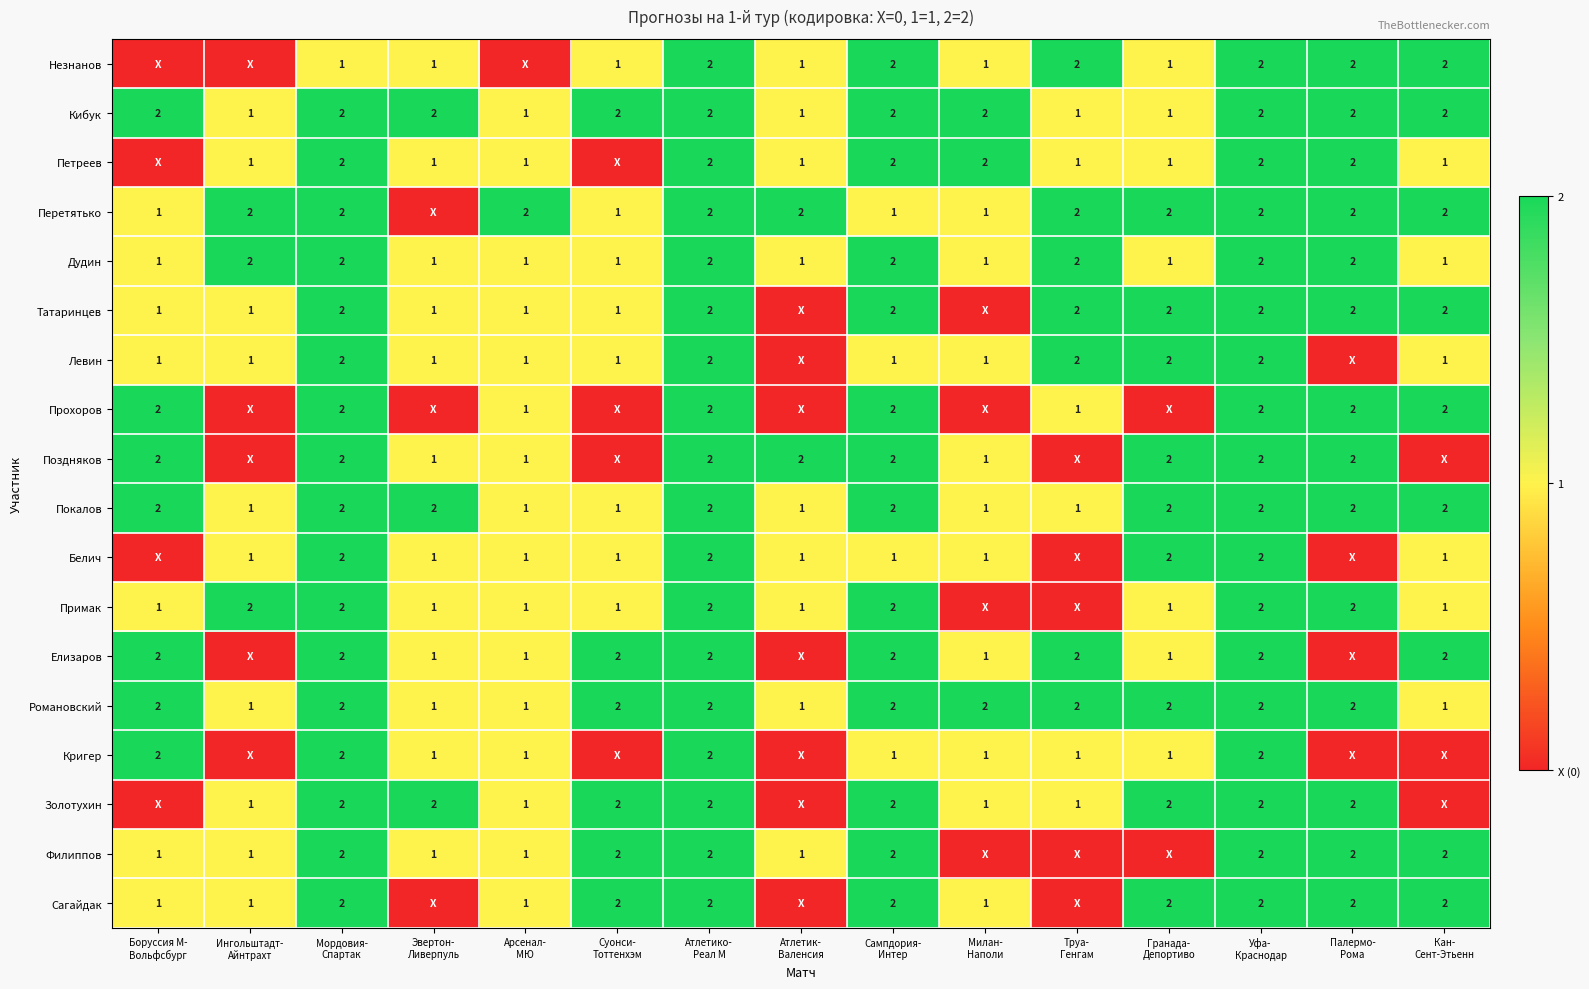

How many categories are shown in the chart?

15